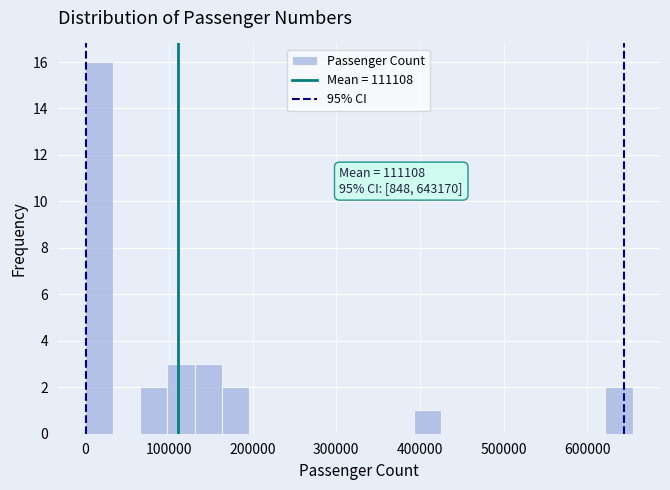

Read against the x-axis, roughly where is the centre of the tallest bar?

20000